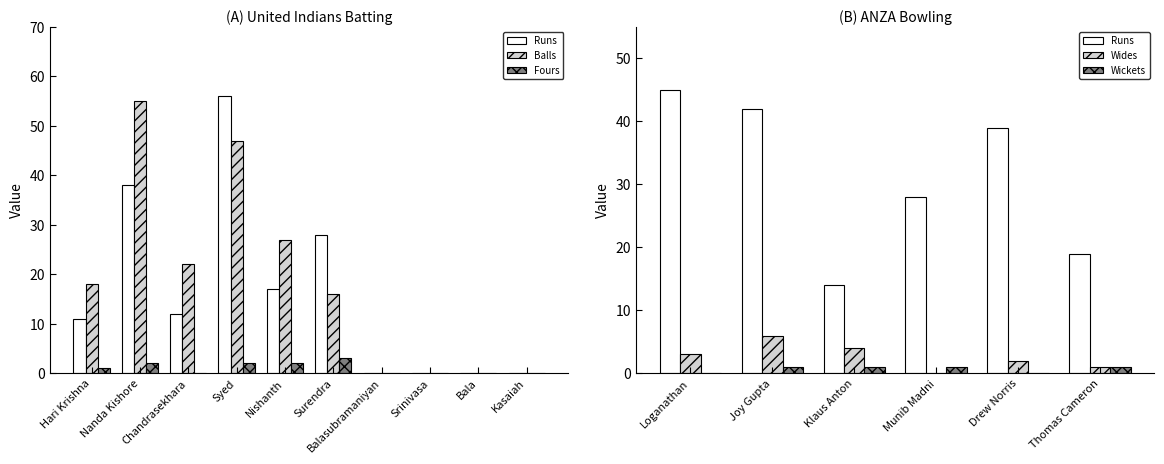

What is the label of the 3rd bar from the right?

Srinivasa